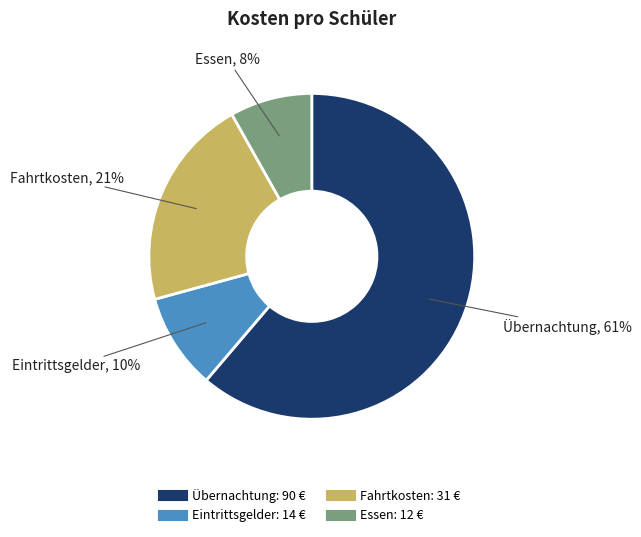

What percentage is the Fahrtkosten slice, to the nearest percent?

21%